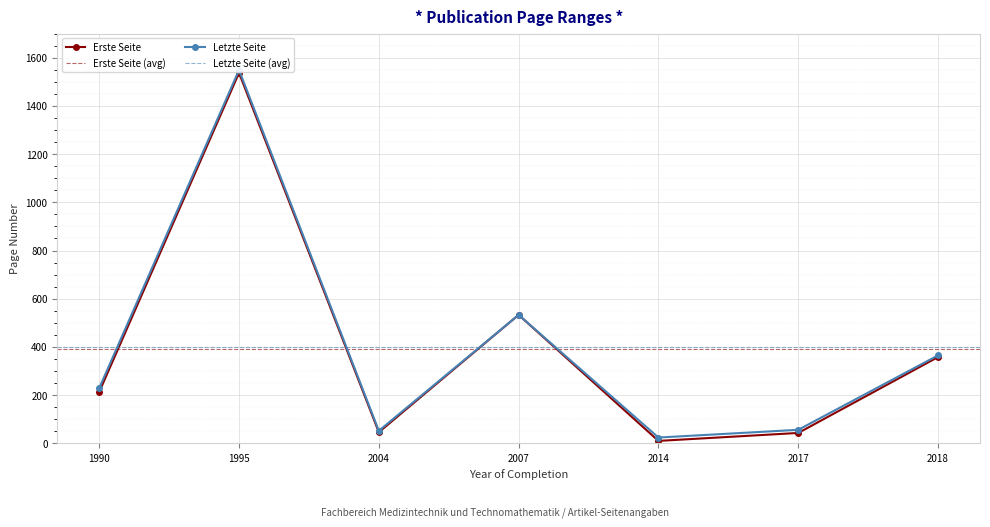

How many categories are shown in the chart?

7